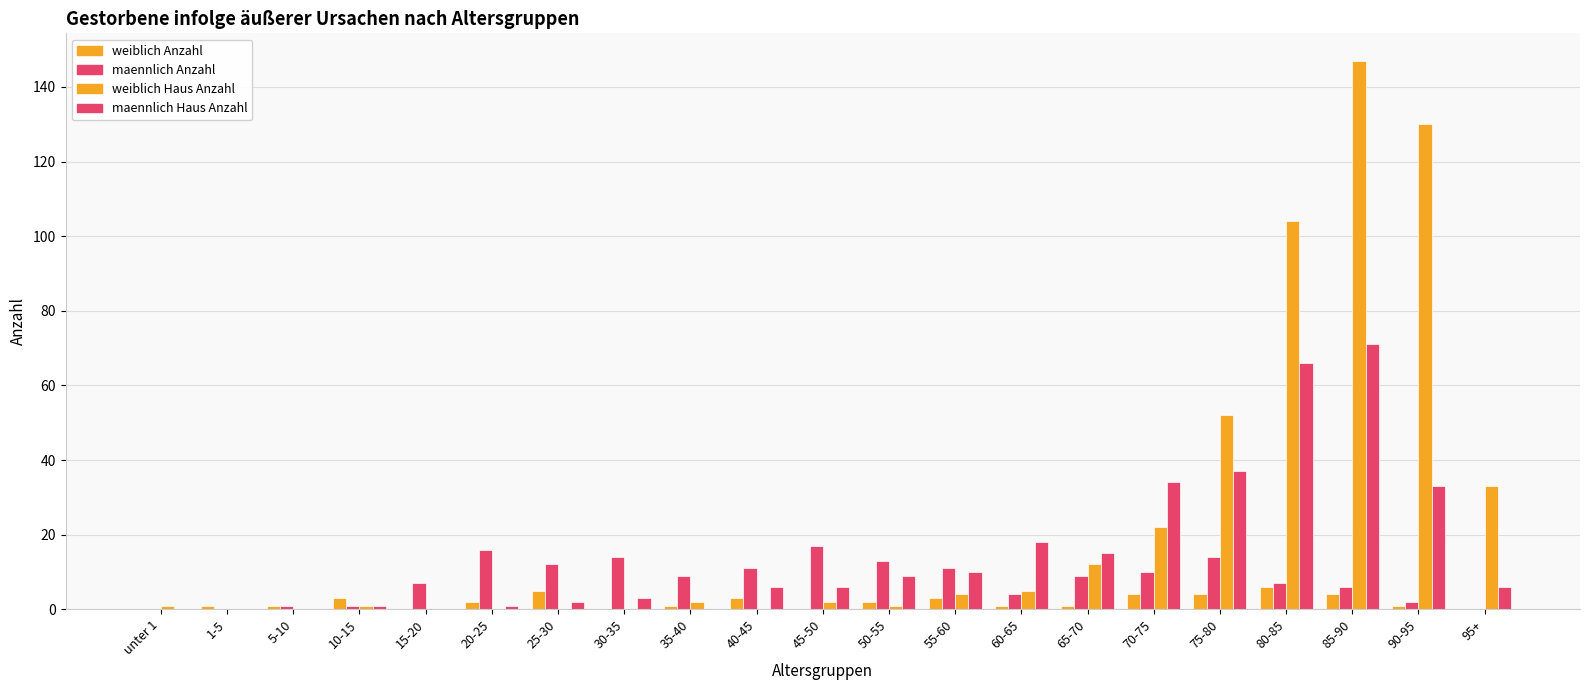

What is the difference between the weiblich Haus Anzahl values at 75-80 and 50-55?

51